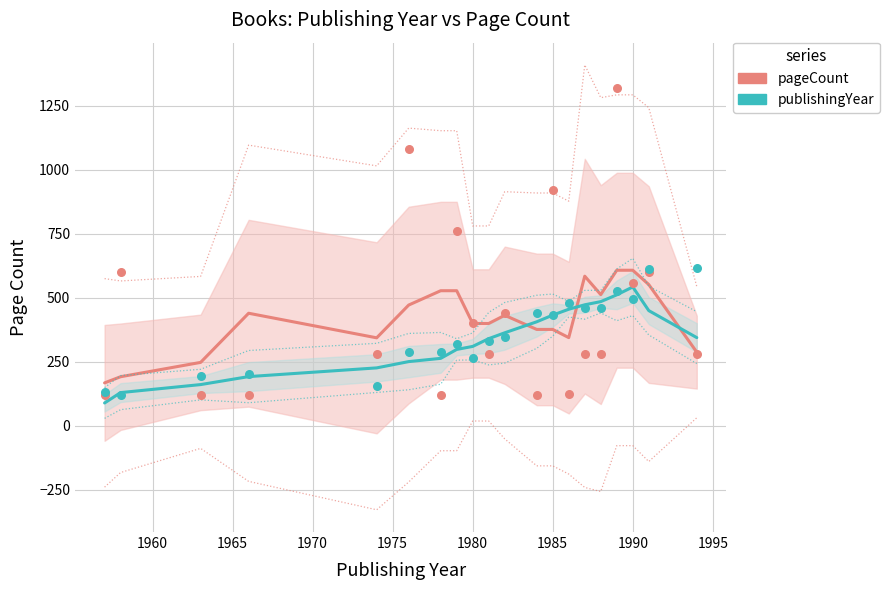

Is the value of publishingYear at 1990 greater than the value of pageCount (smoothed) at 17?

No